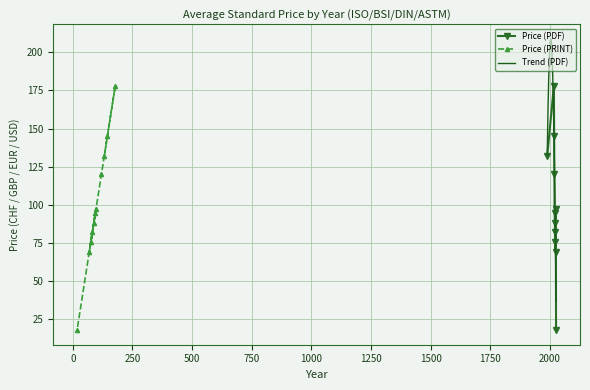

List the series in order of their peak value, lowest first.

Price (PDF), Price (PRINT)